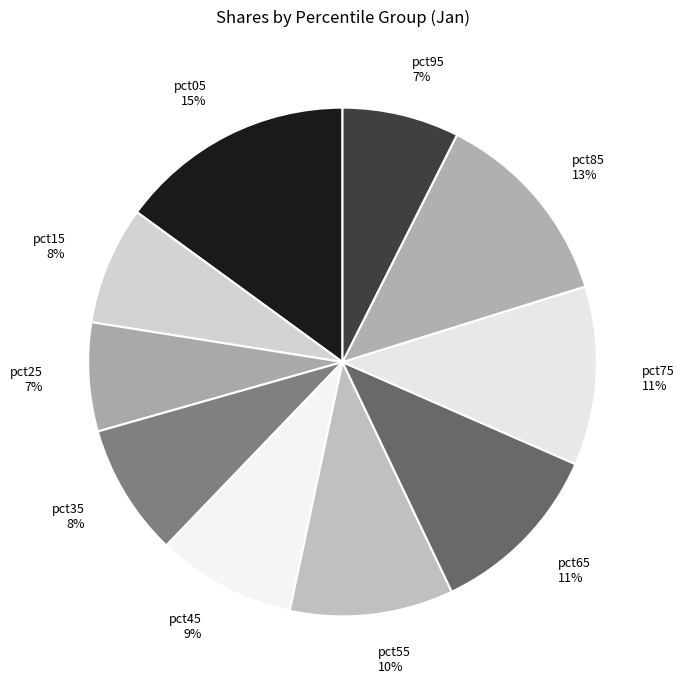

To the nearest percent, what is the average slice percentage?

10%